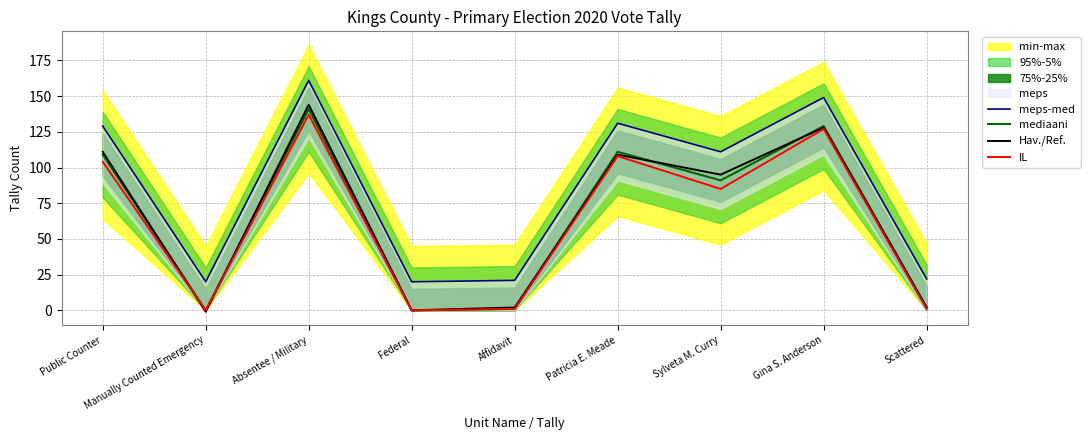

At which category does the chart reach its peak across all series?

Absentee / Military